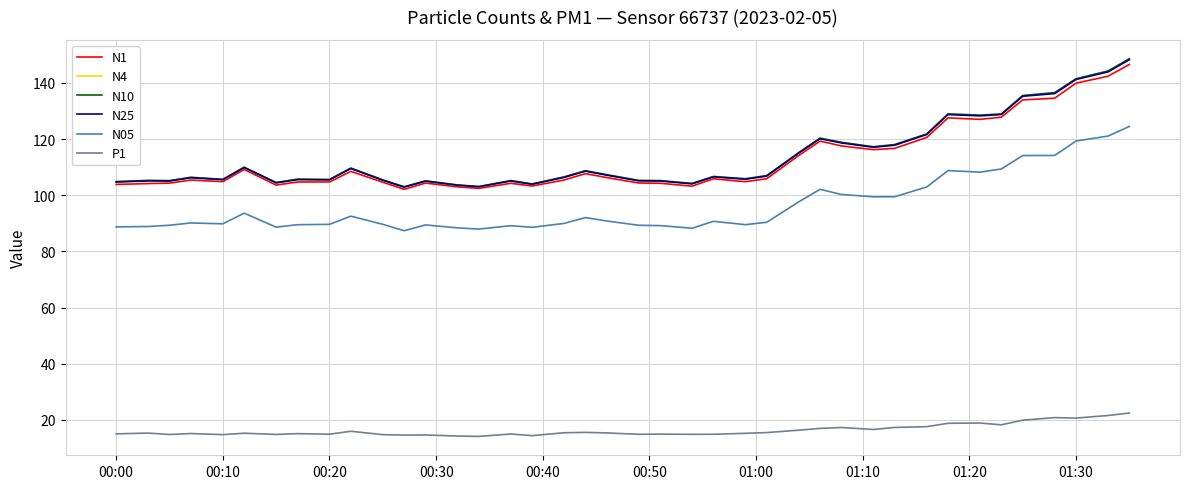

Which series has the largest range (max minus min)?

N10